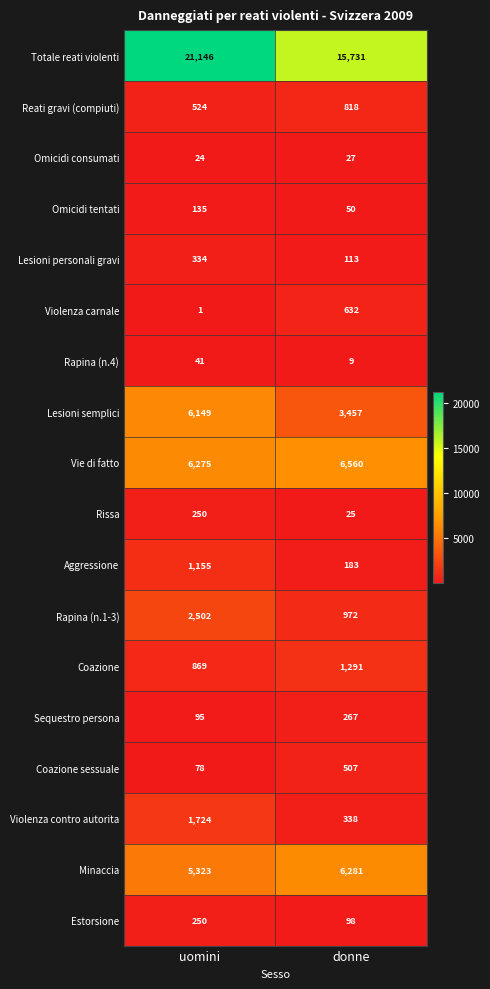

List the labels in order of Violenza contro autorita value, largest first.

uomini, donne